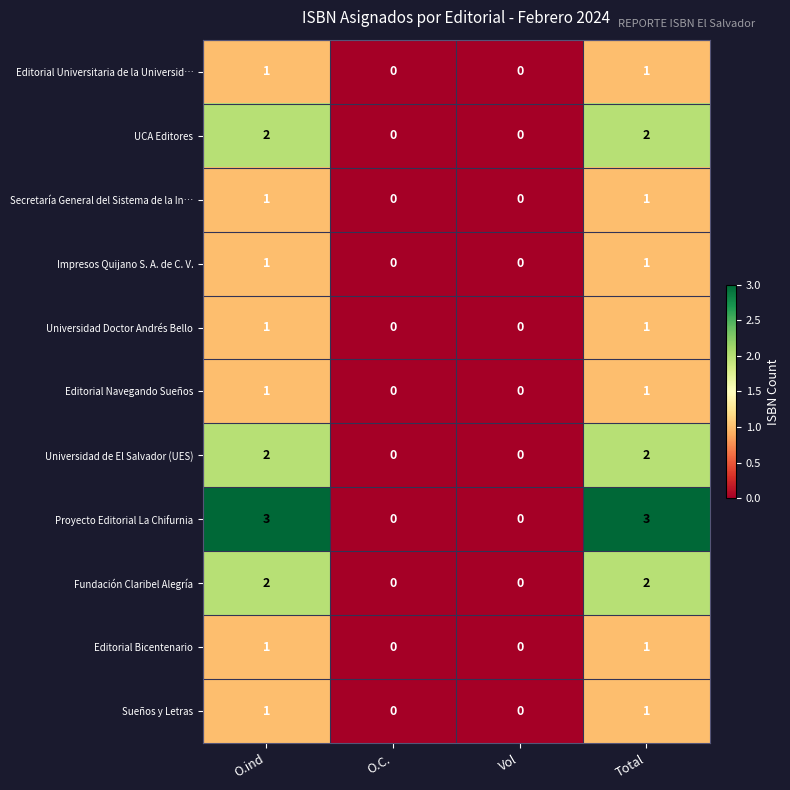

What is the maximum value for Proyecto Editorial La Chifurnia?

3